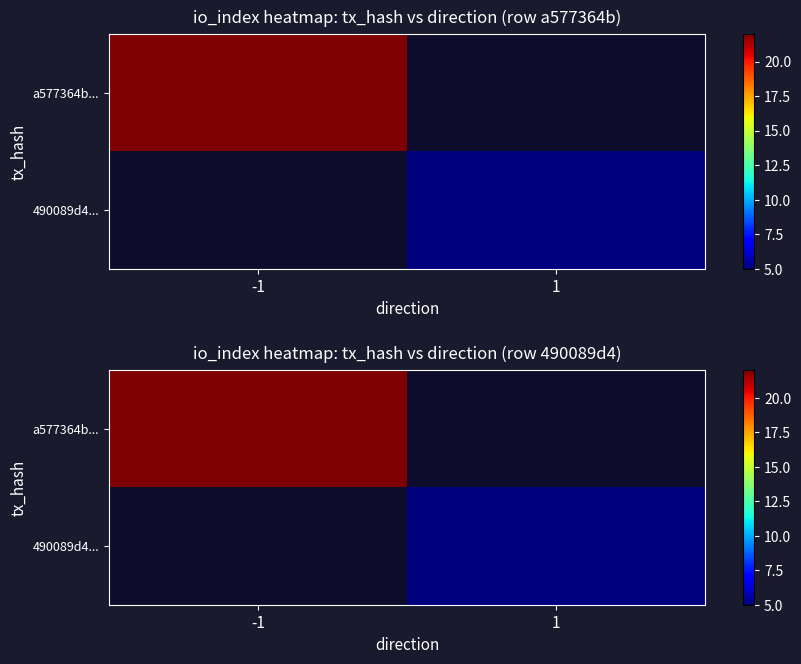

Rank the series by their average value, from highest to lowest.

a577364b..., 490089d4...